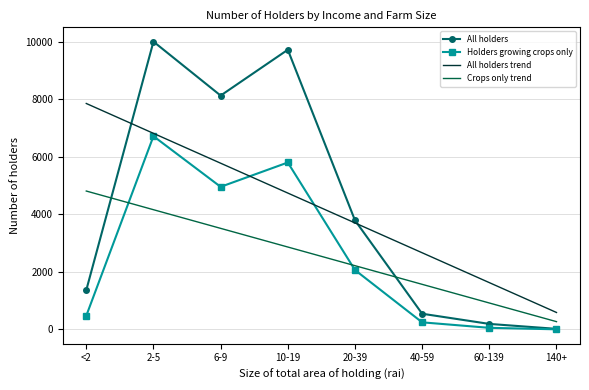

Reading left to right, transcribe all the data shown in this chart.

All holders: <2=1368.0	2-5=10008.0	6-9=8132.0	10-19=9726.0	20-39=3794.0	40-59=546.0	60-139=192.0	140+=20.0
Holders growing crops only: <2=476.0	2-5=6720.0	6-9=4959.0	10-19=5805.0	20-39=2066.0	40-59=247.0	60-139=56.0	140+=4.0
All holders trend: <2=7856.8	2-5=6818.7	6-9=5780.5	10-19=4742.3	20-39=3704.2	40-59=2666.0	60-139=1627.8	140+=589.7
Crops only trend: <2=4812.4	2-5=4163.6	6-9=3514.8	10-19=2866.0	20-39=2217.2	40-59=1568.4	60-139=919.6	140+=270.8